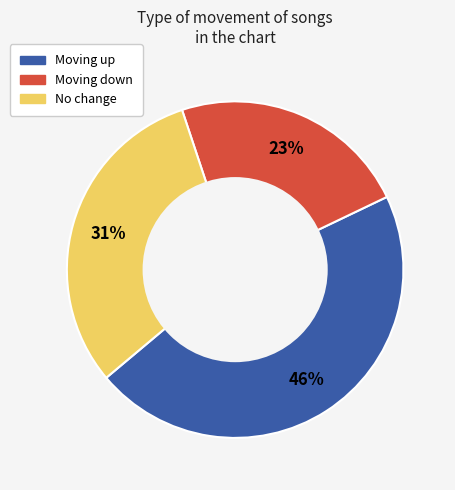

To the nearest percent, what is the difference between the largest and smallest slice percentages?

23%